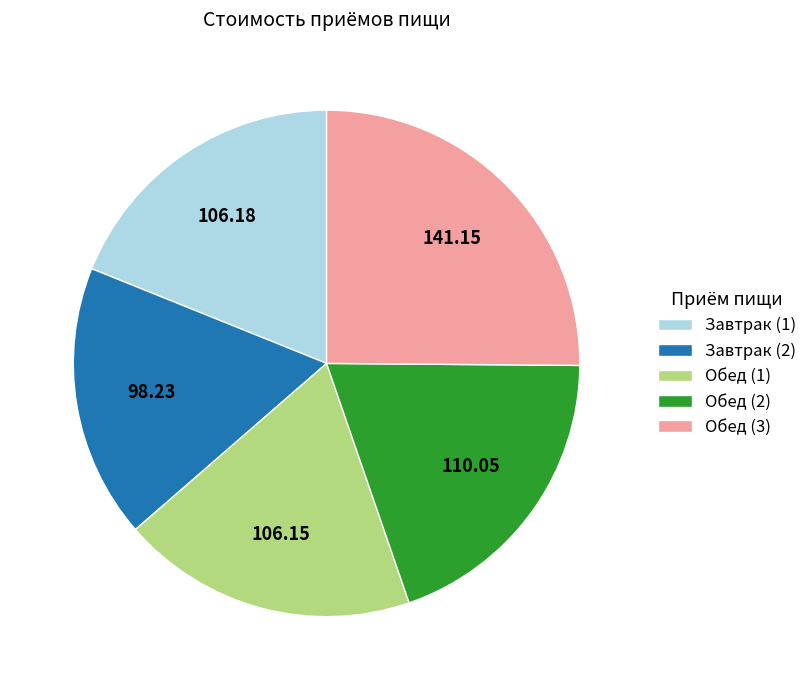

Is the sum of Завтрак (1) and Обед (2) greater than half?

No